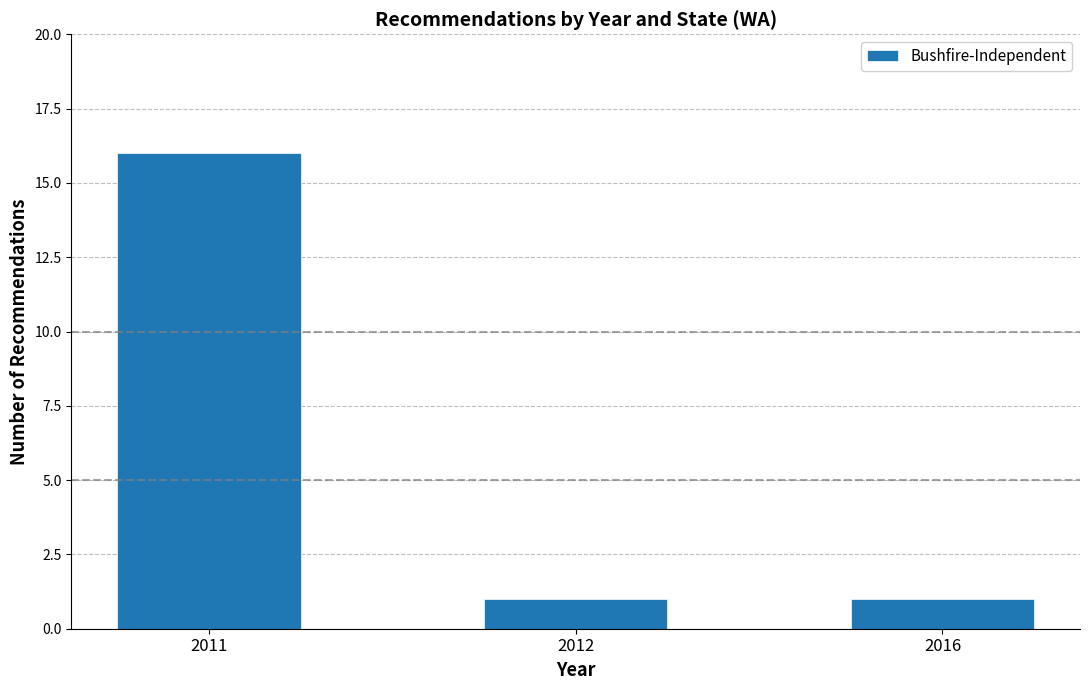

What is the greatest value displayed?

16